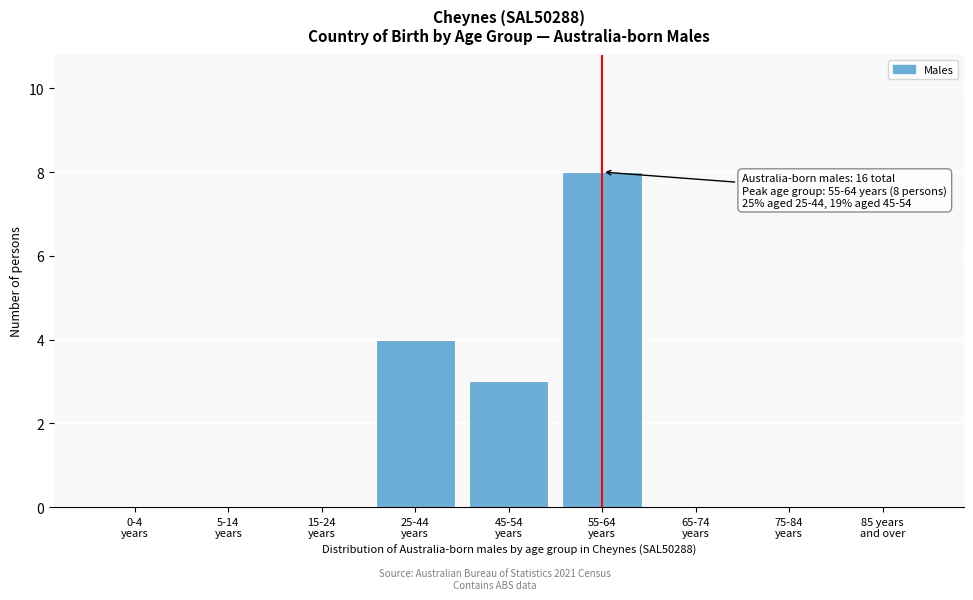

What is the sum of all values?

15